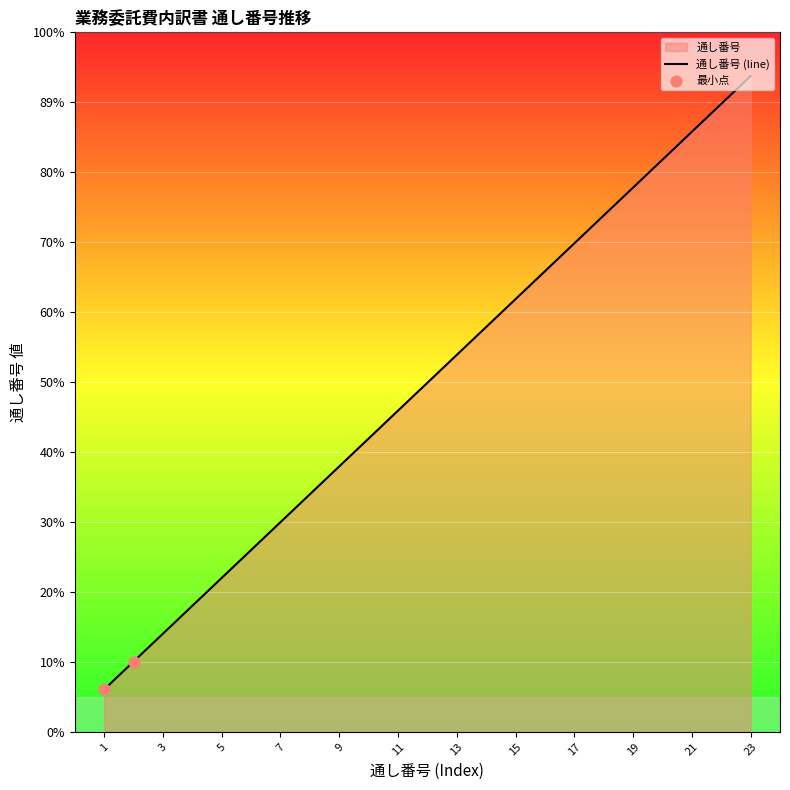

What is the change in value from 4 to 12?

+7.7